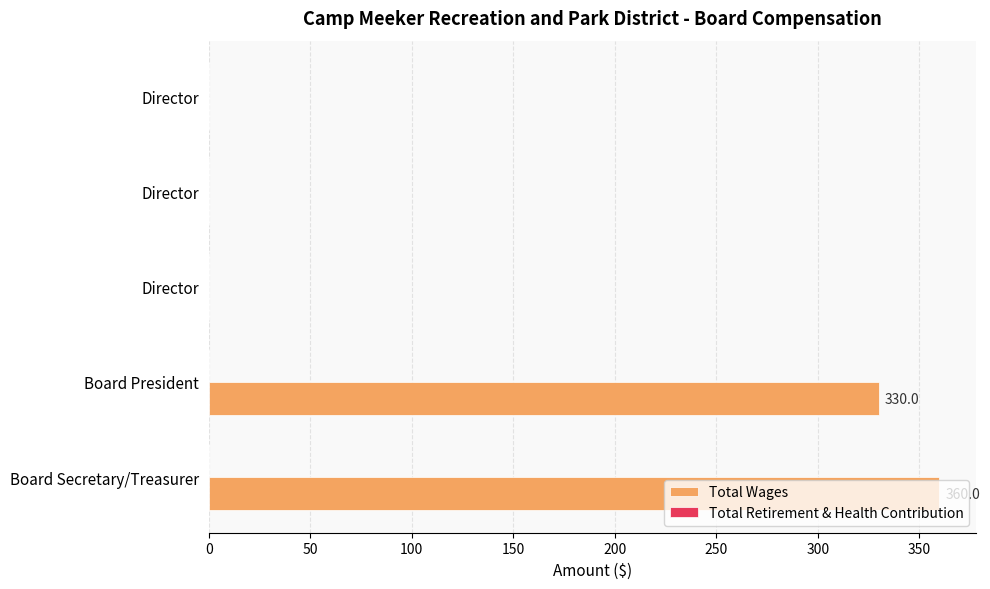

How many distinct data groups are displayed?

1